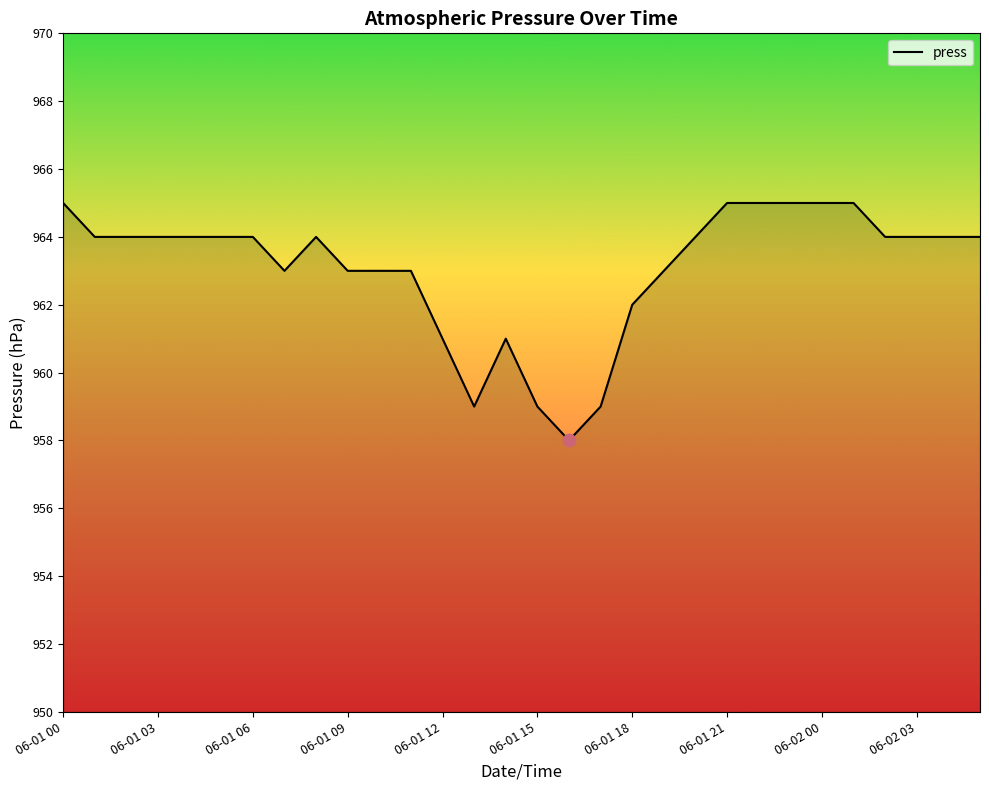

What is the difference between the maximum and minimum values?

7